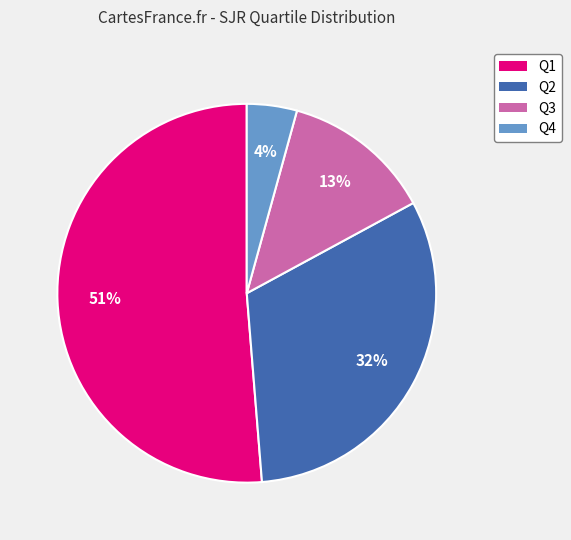

Do Q4 and Q3 together represent more than half of the pie?

No